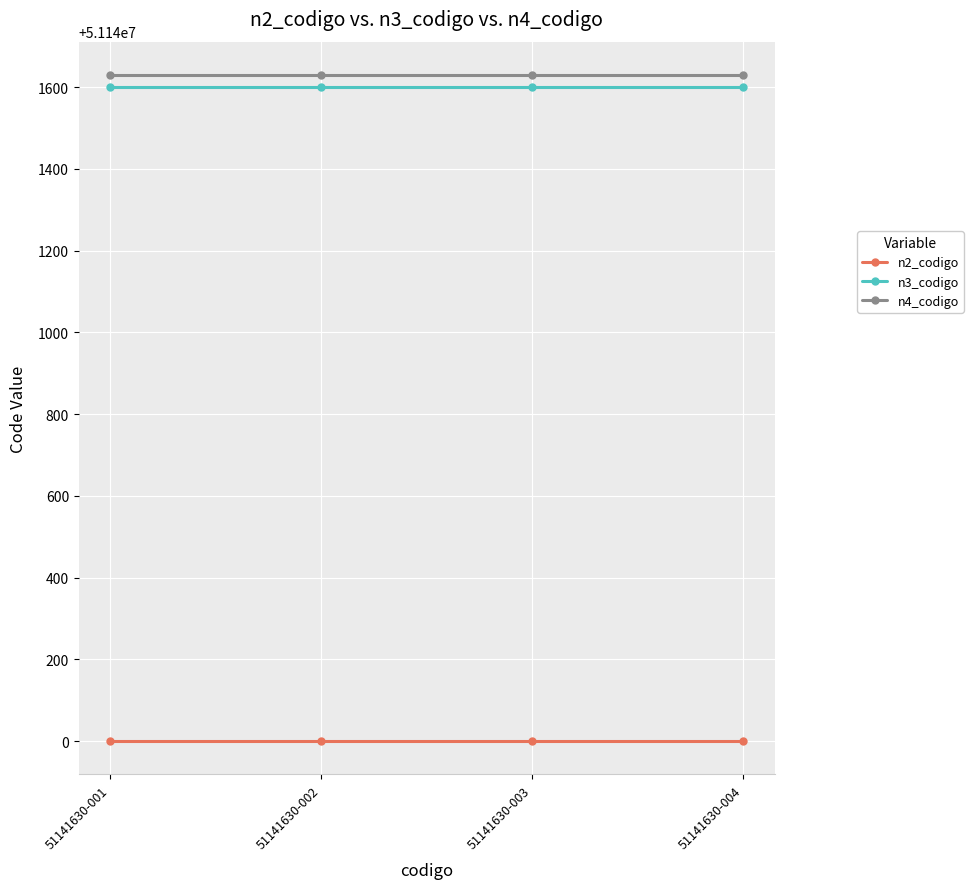

What is the spread (max minus min) of values at 51141630-004?

1630